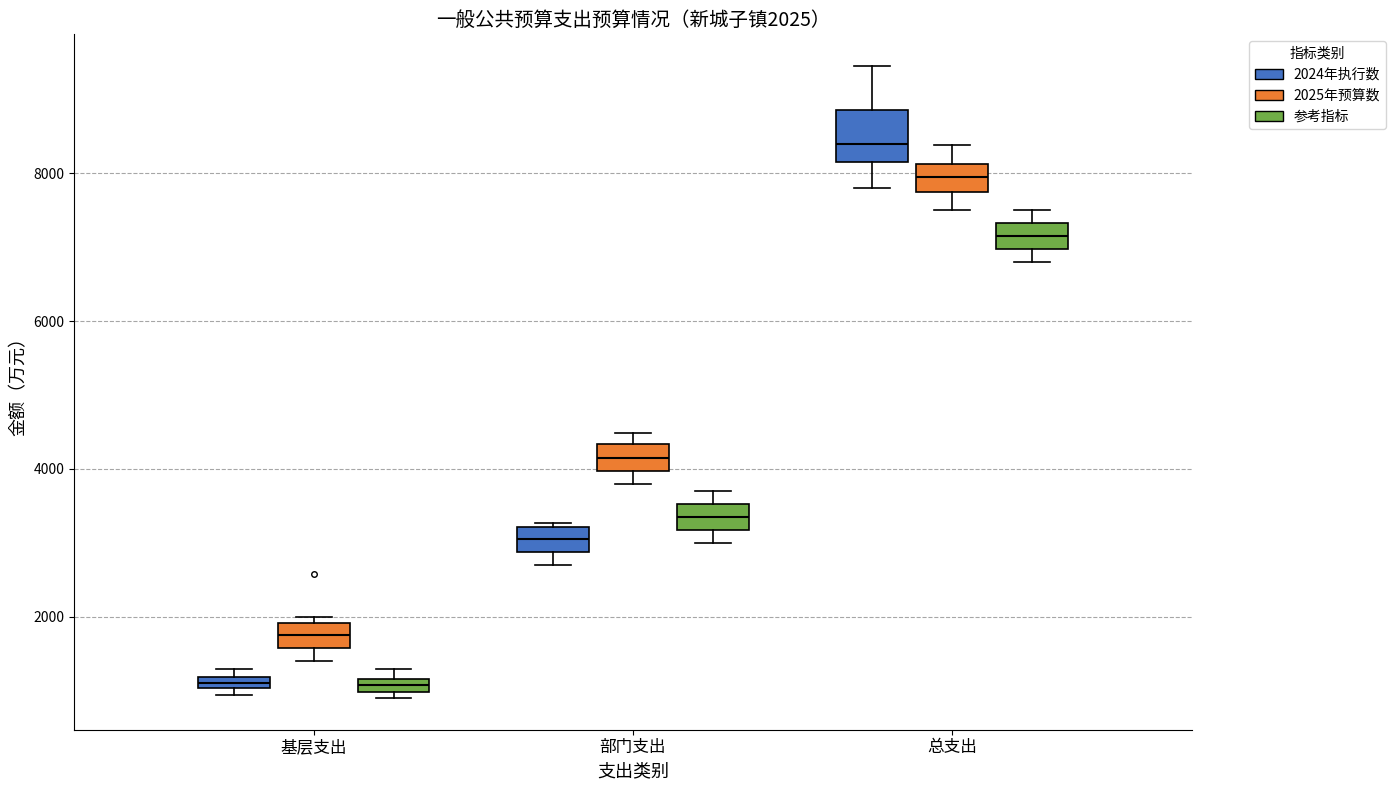

Comparing the boxes themselves (not the whiskers), which one is the tallest?

总支出 (2024年执行数)